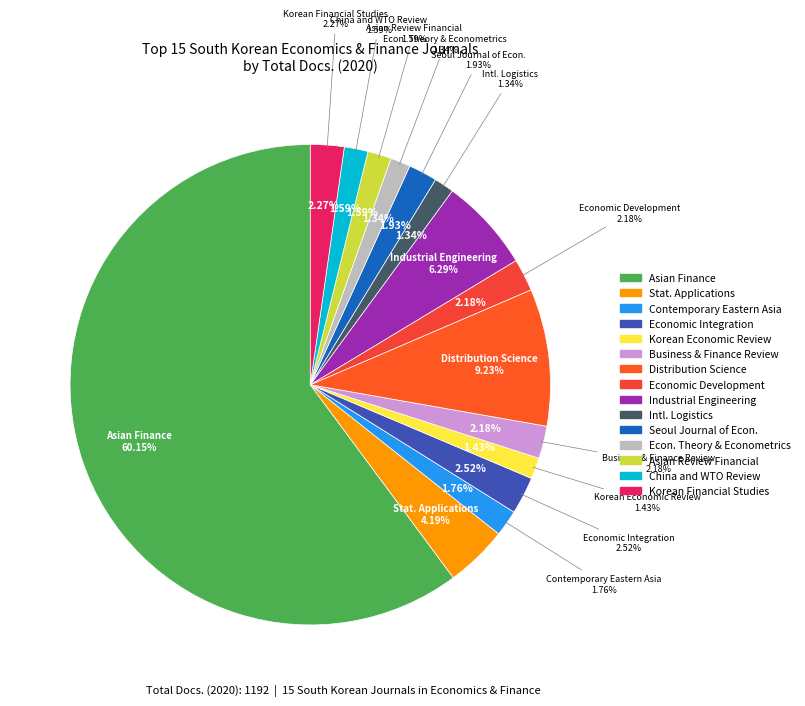

Is there any slice that represents more than half of the pie?

Yes